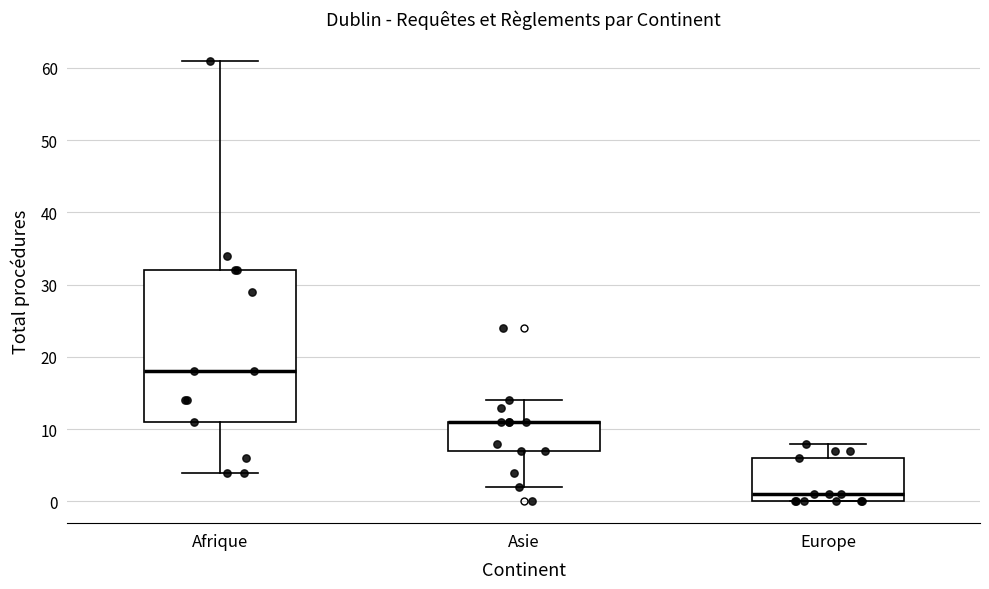

Where is the lower edge of the box for Asie on the y-axis? The values are not printed on the chart, so give them approximately, as read against the axis.

7